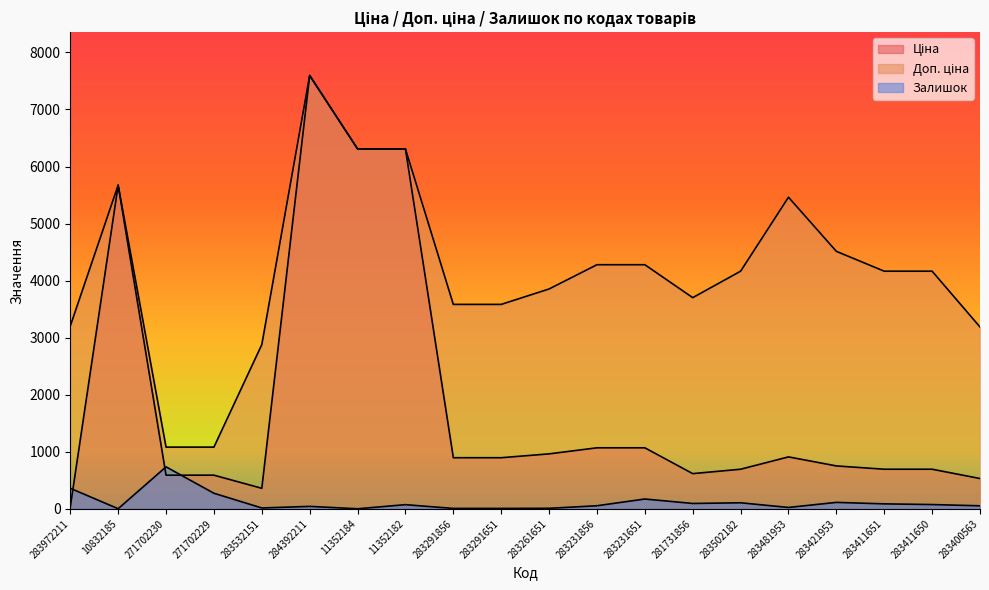

What is the value of the Ціна point at the 16th from the left?

910.4